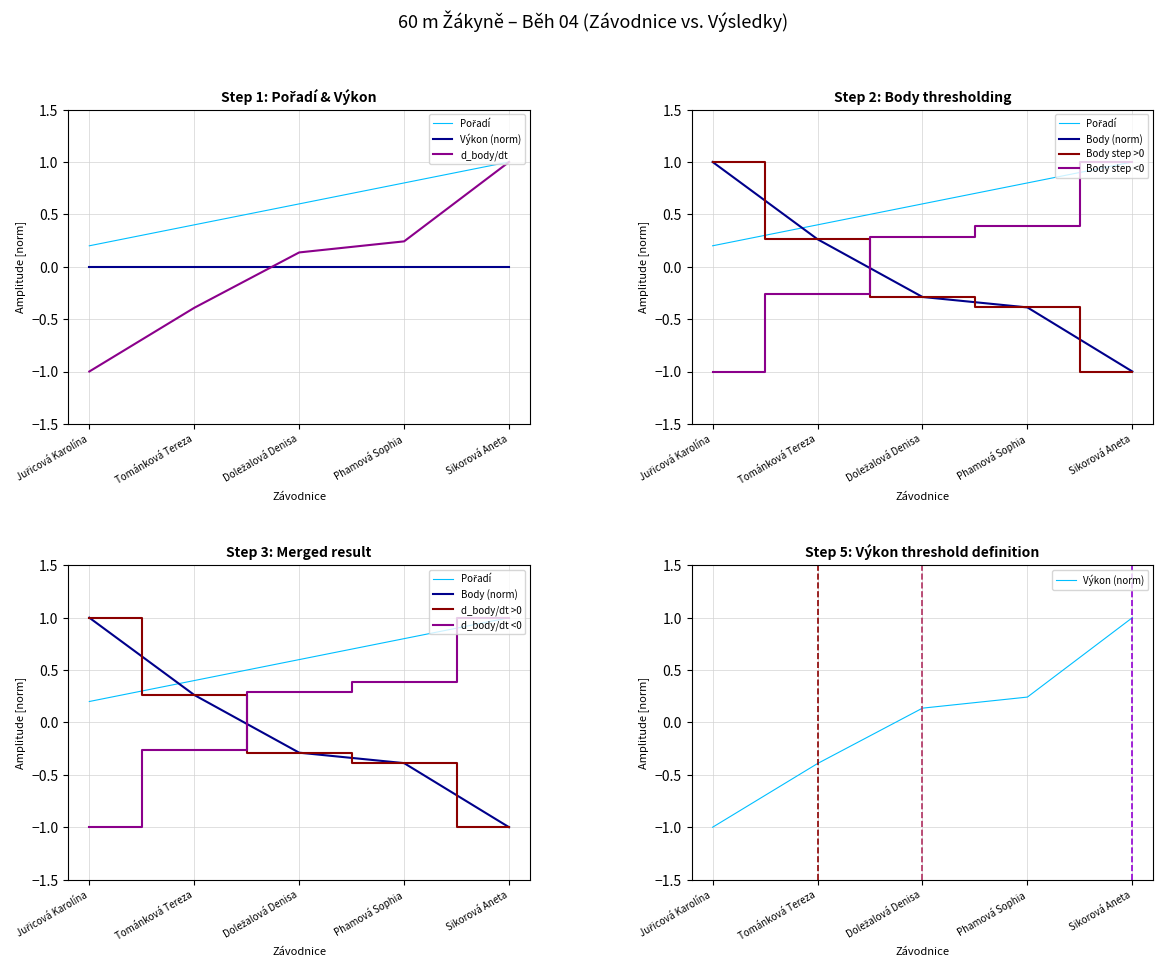

What is the spread (max minus min) of values at Doležalová Denisa?

0.9